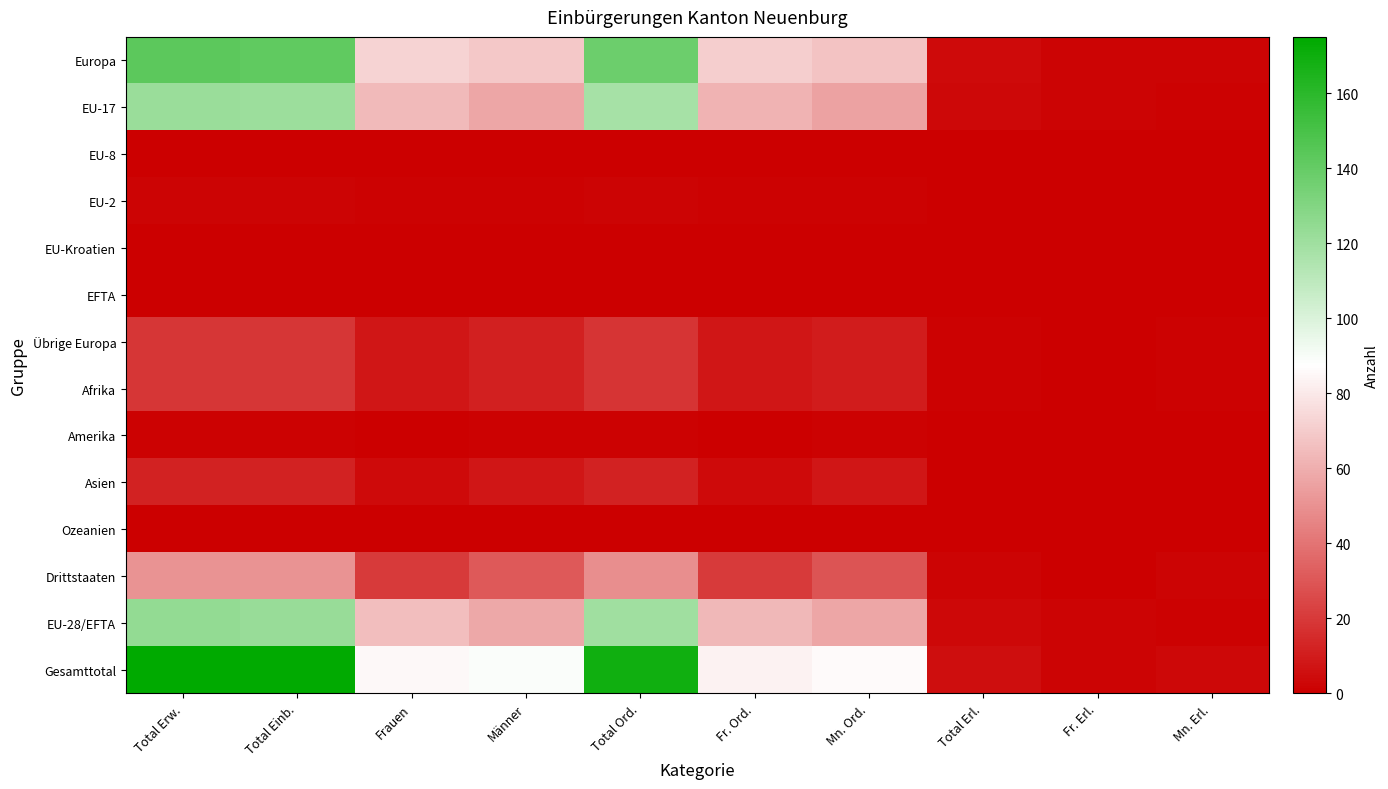

Between Total Einb. and Total Ord., which is larger?

Total Einb.